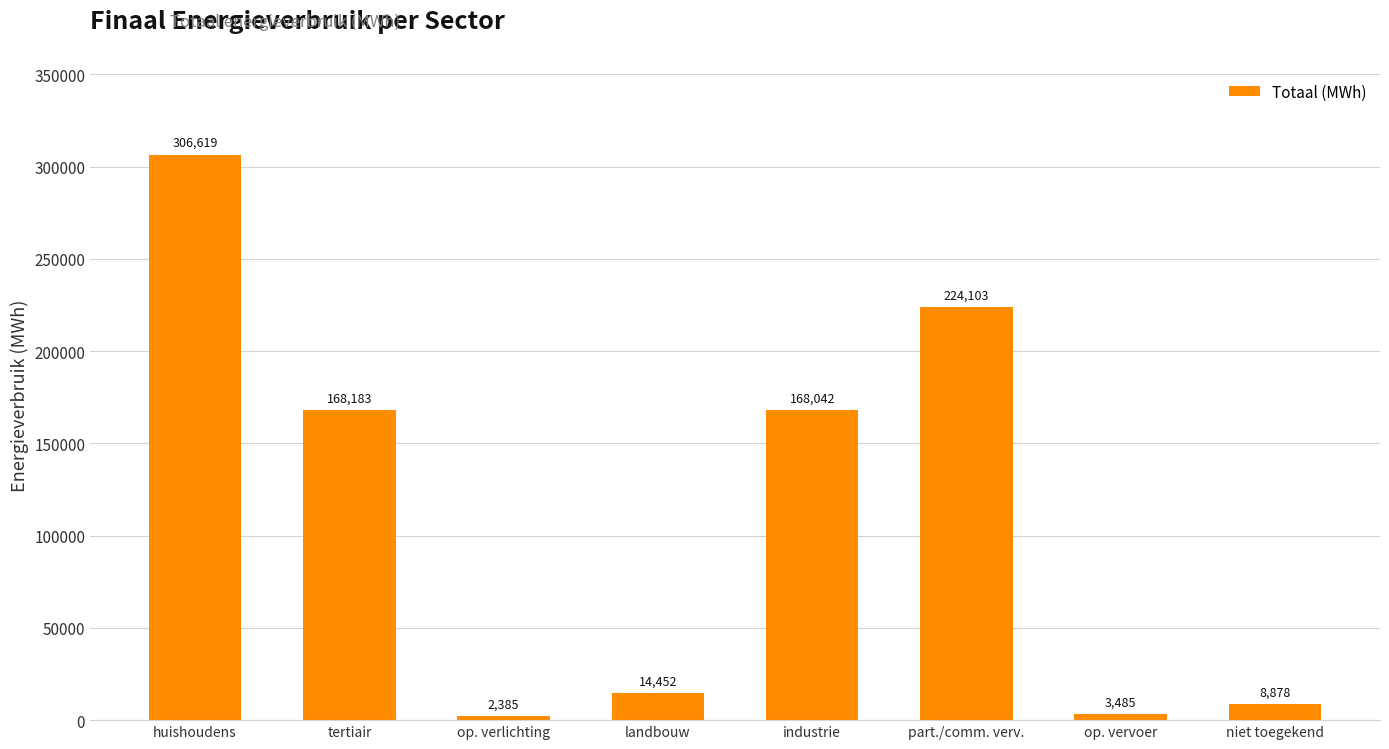

The chart shows a value of 168041.7 at industrie. True or false?

True